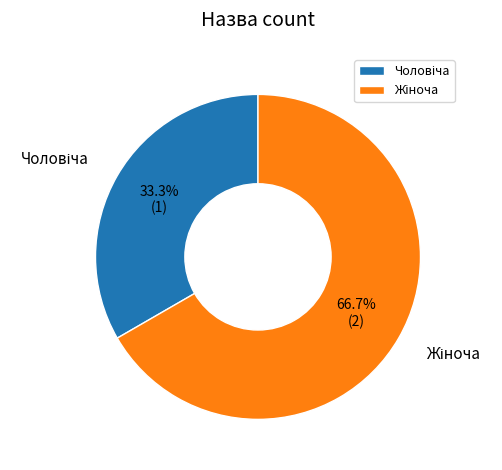

Is there any slice that represents more than half of the pie?

Yes